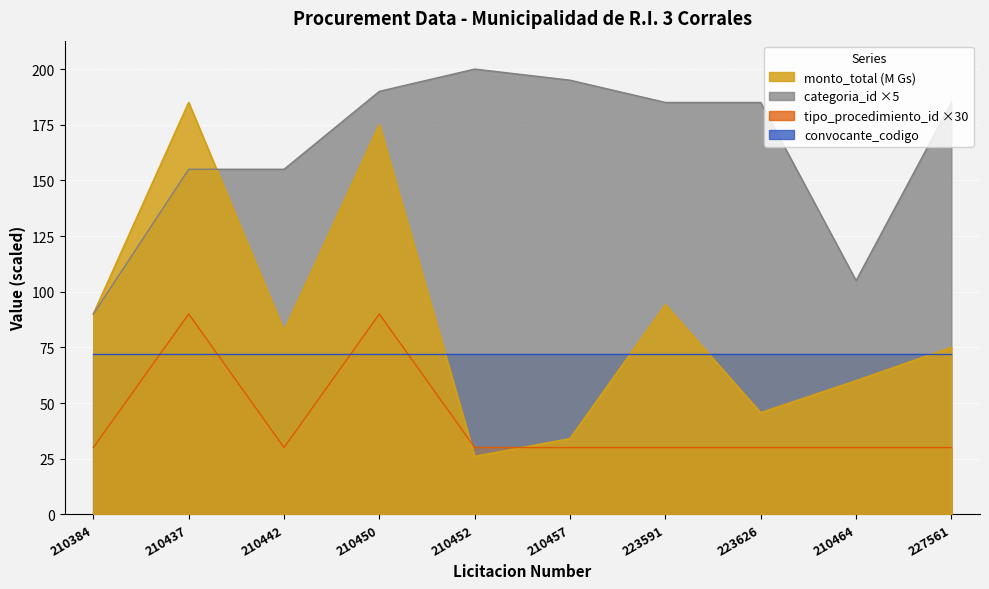

How many interior local peaks does the tipo_procedimiento_id series have?

2